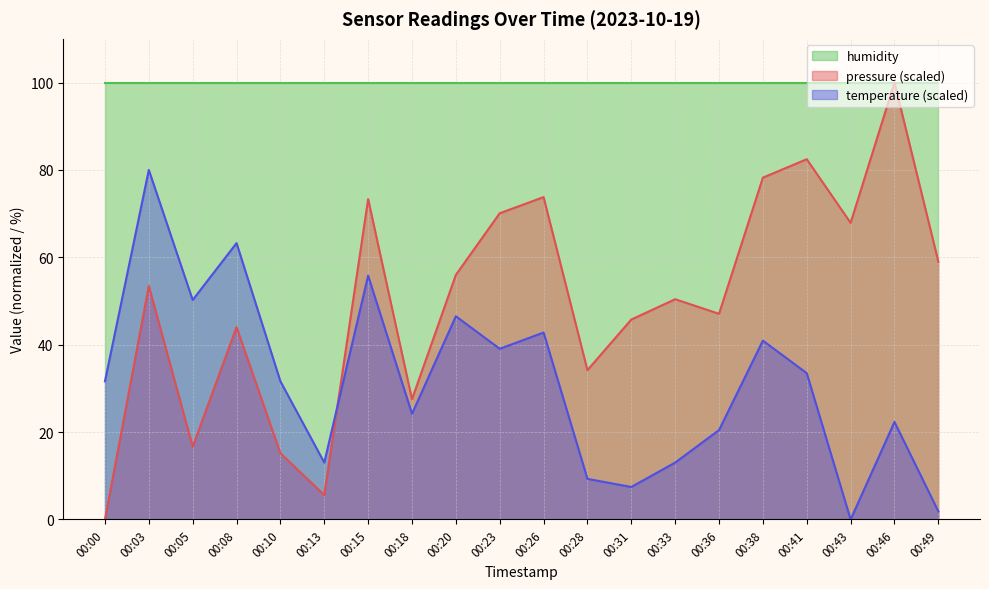

True or false: pressure and temperature cross at least once.

True